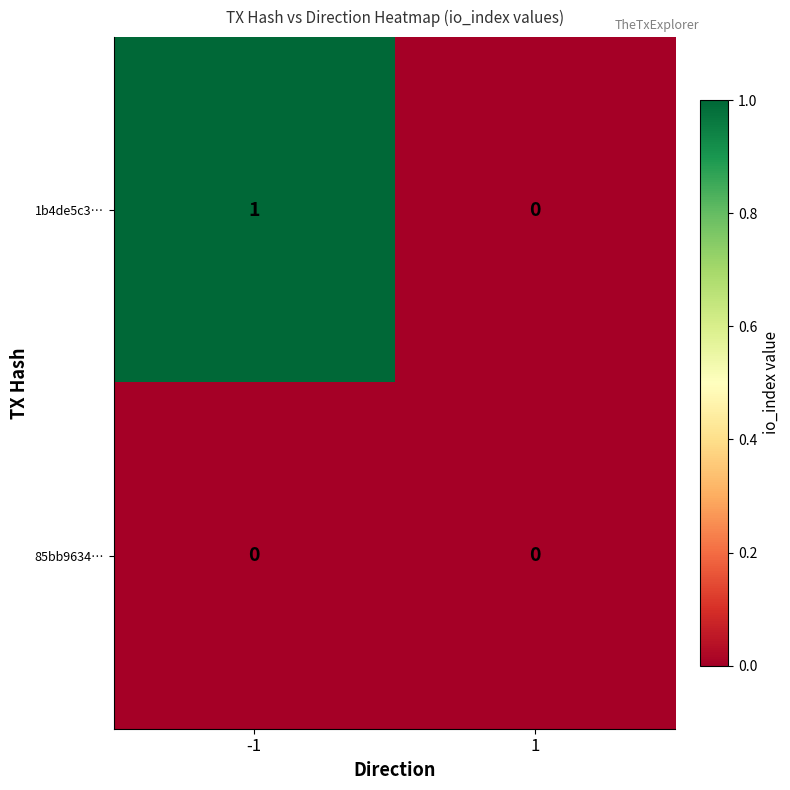

How many categories are shown in the chart?

2